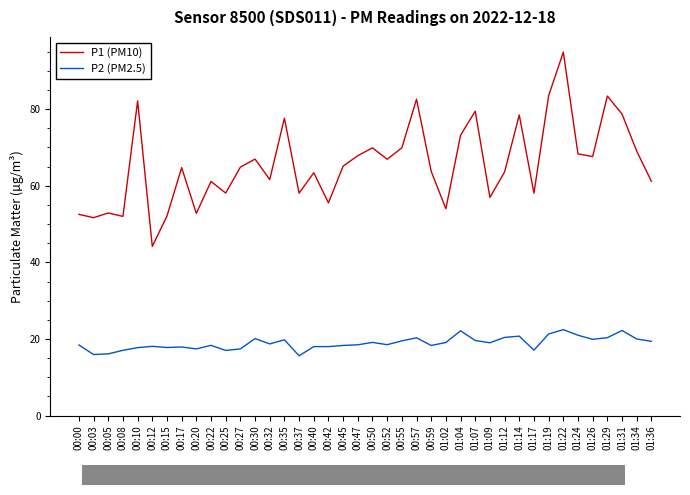

Which category has the lowest value in the P1 (PM10) series?

00:12